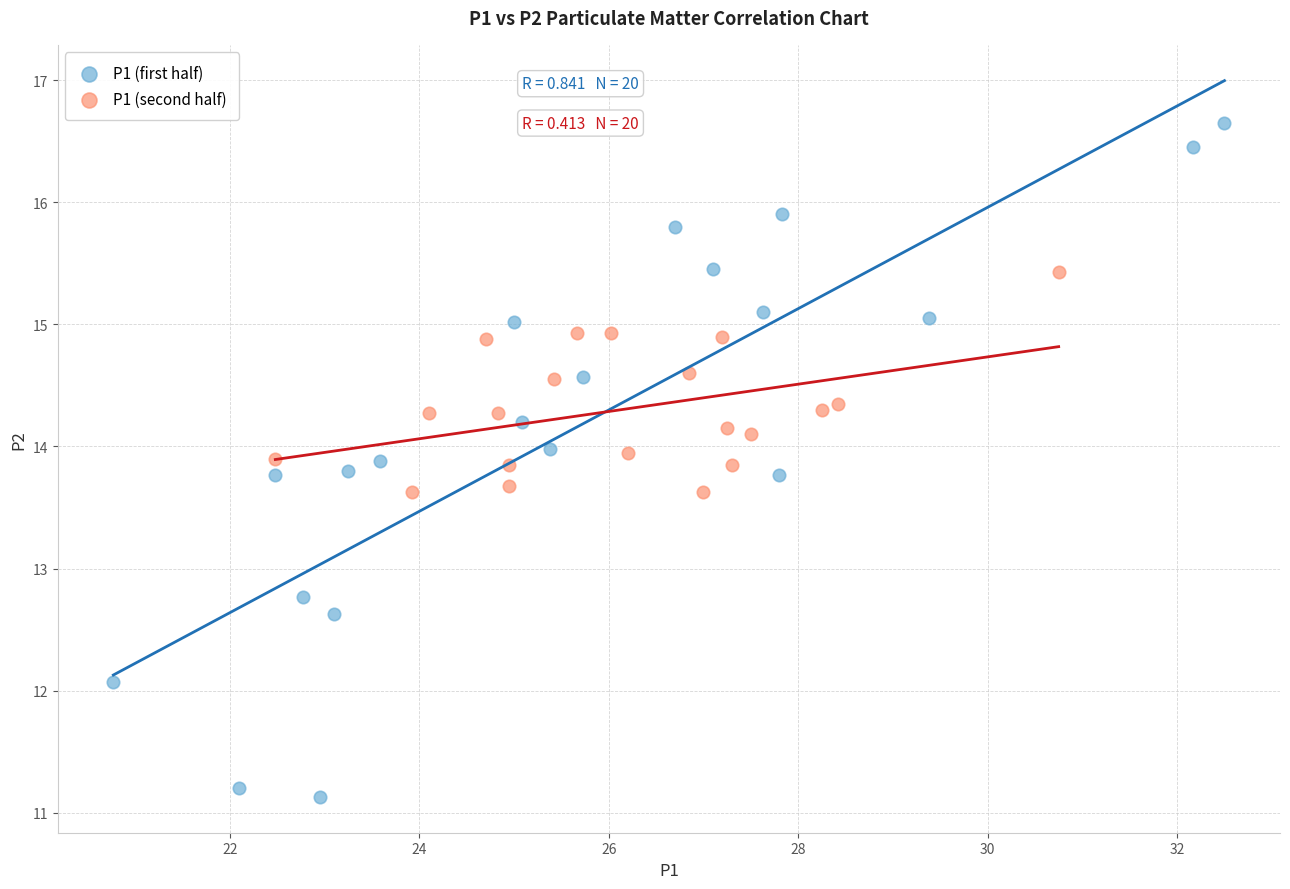

Which series reaches the maximum Y coordinate?

P1 (first half)